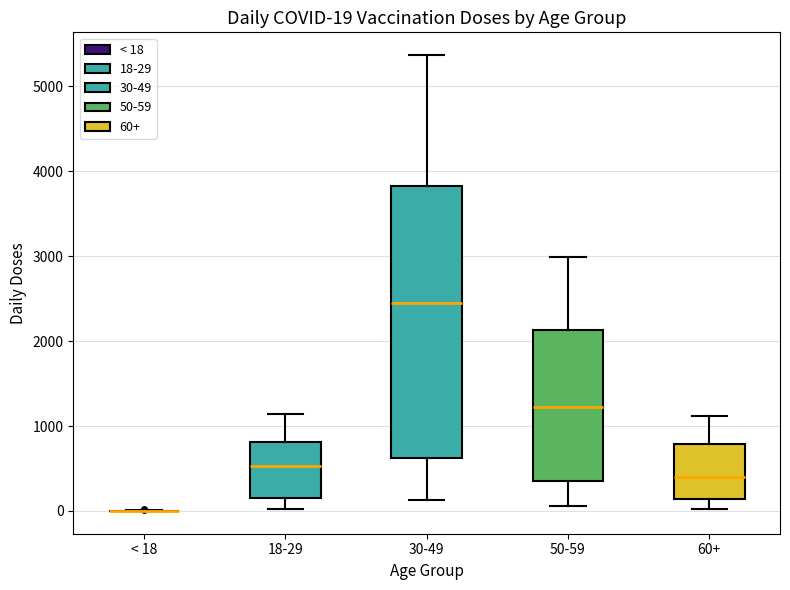

Comparing the boxes themselves (not the whiskers), which one is the tallest?

30-49